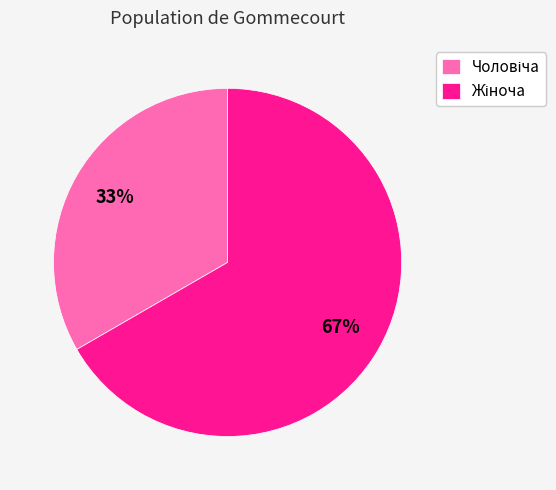

Count the number of slices in the pie.

2